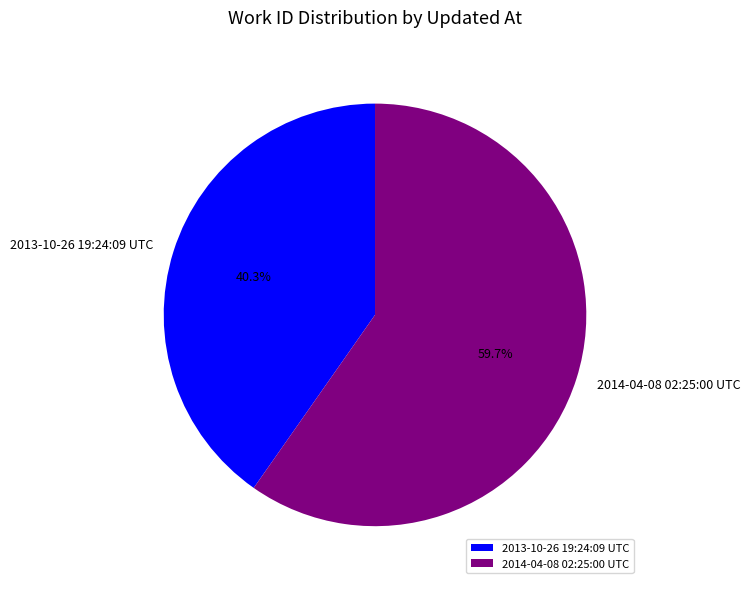

What is the majority slice?

2014-04-08 02:25:00 UTC